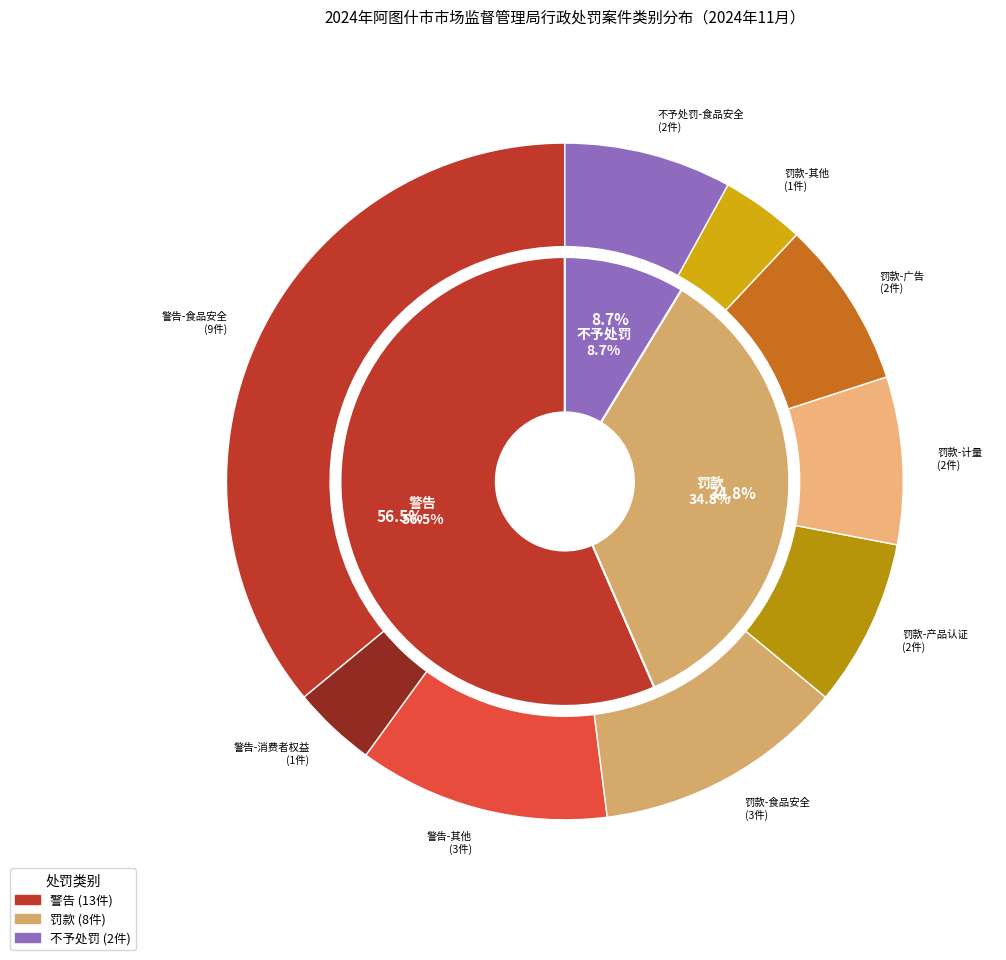

Rank the categories by value from highest to lowest.

警告, 罚款, 不予处罚